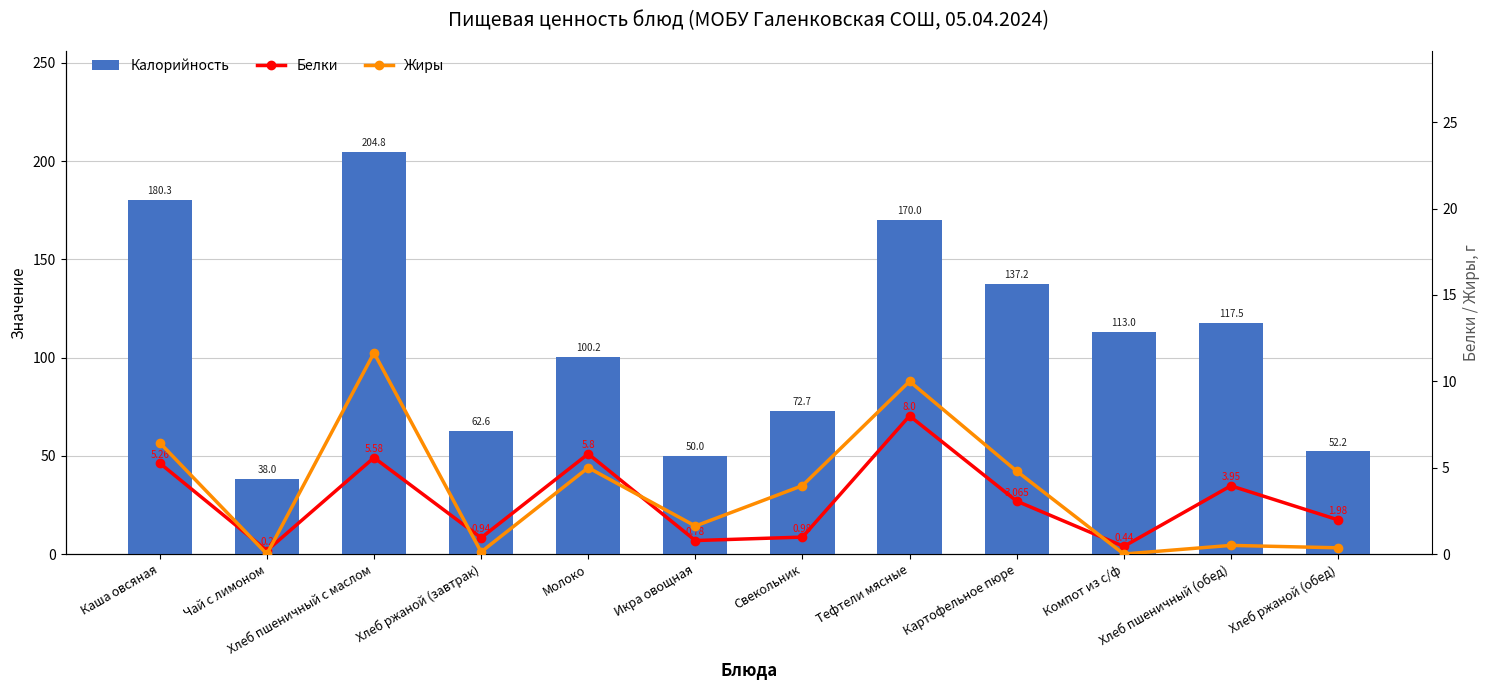

What is the average value of the Жиры series?

3.7